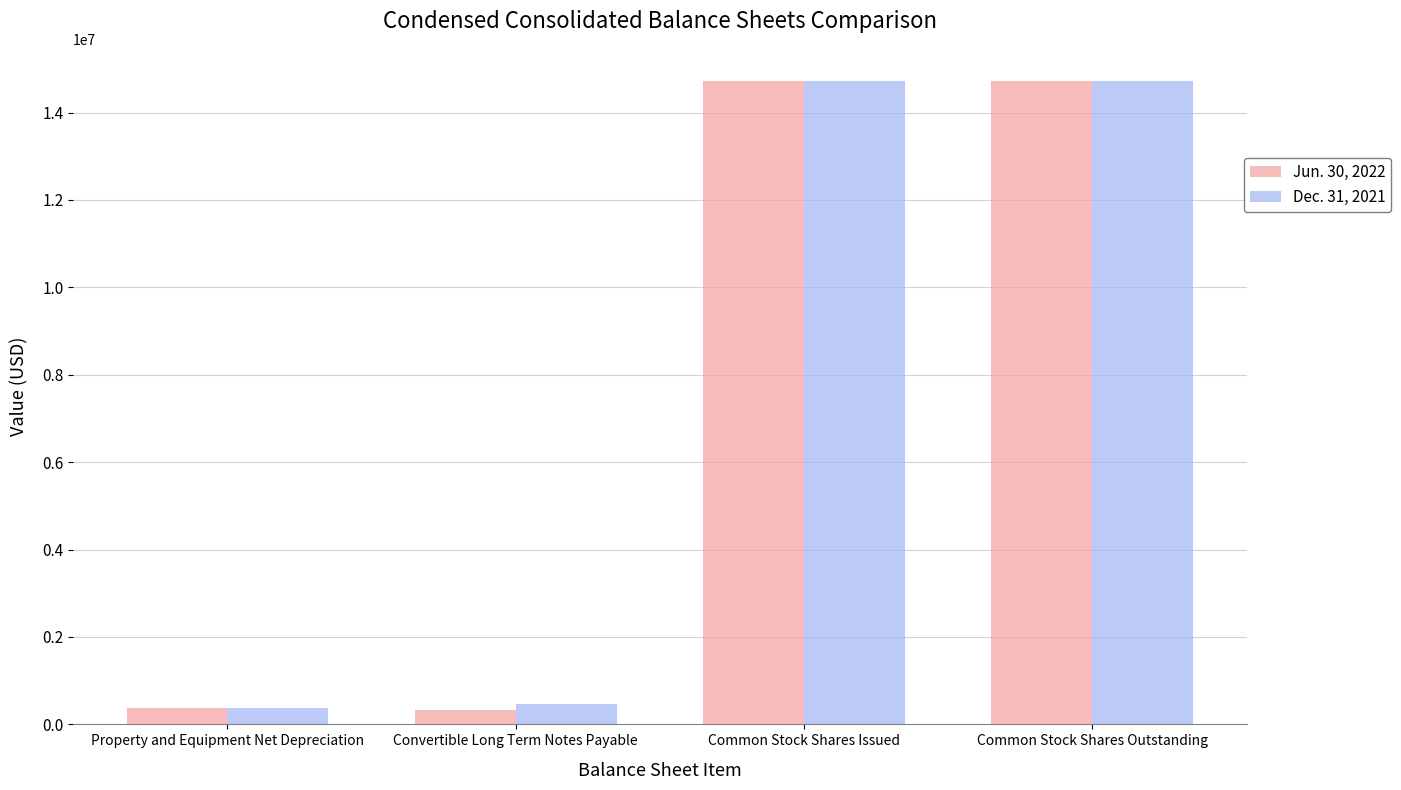

What is the difference between the Jun. 30, 2022 values at Common Stock Shares Issued and Property and Equipment Net Depreciation?

14344893